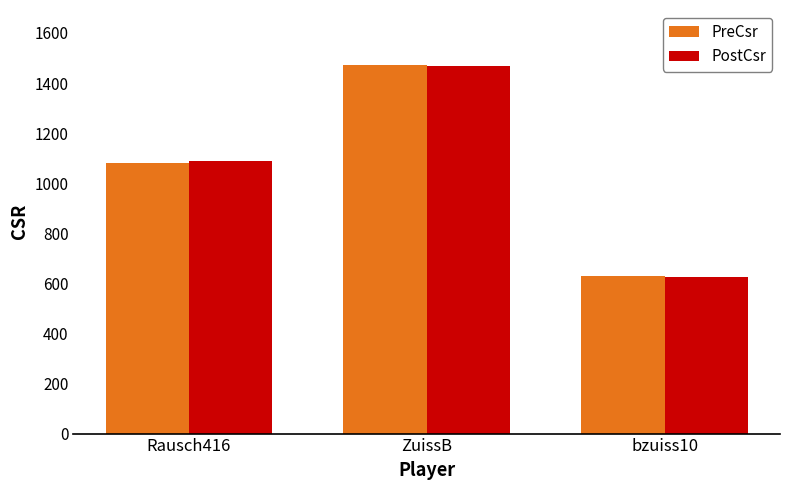

What is the highest value of the PreCsr series?

1471